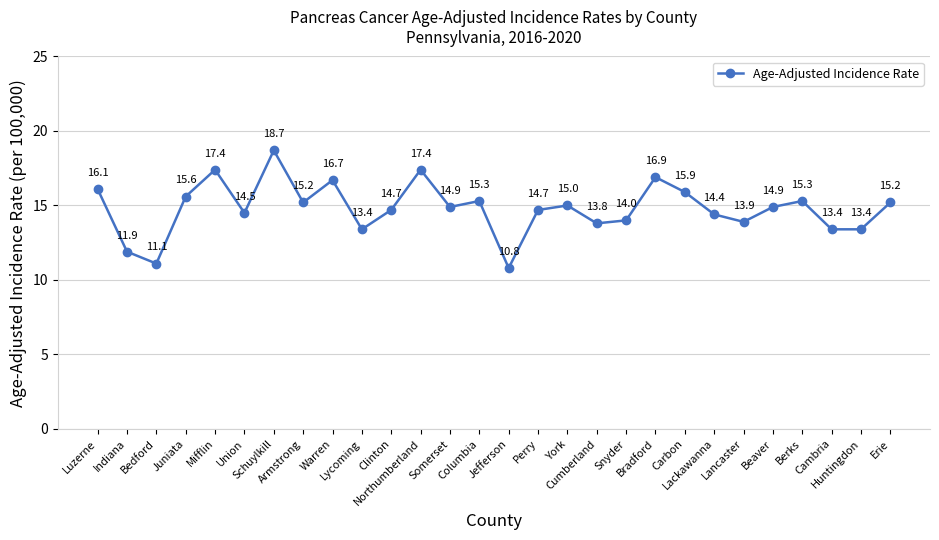

What is the sum of all values?

414.5